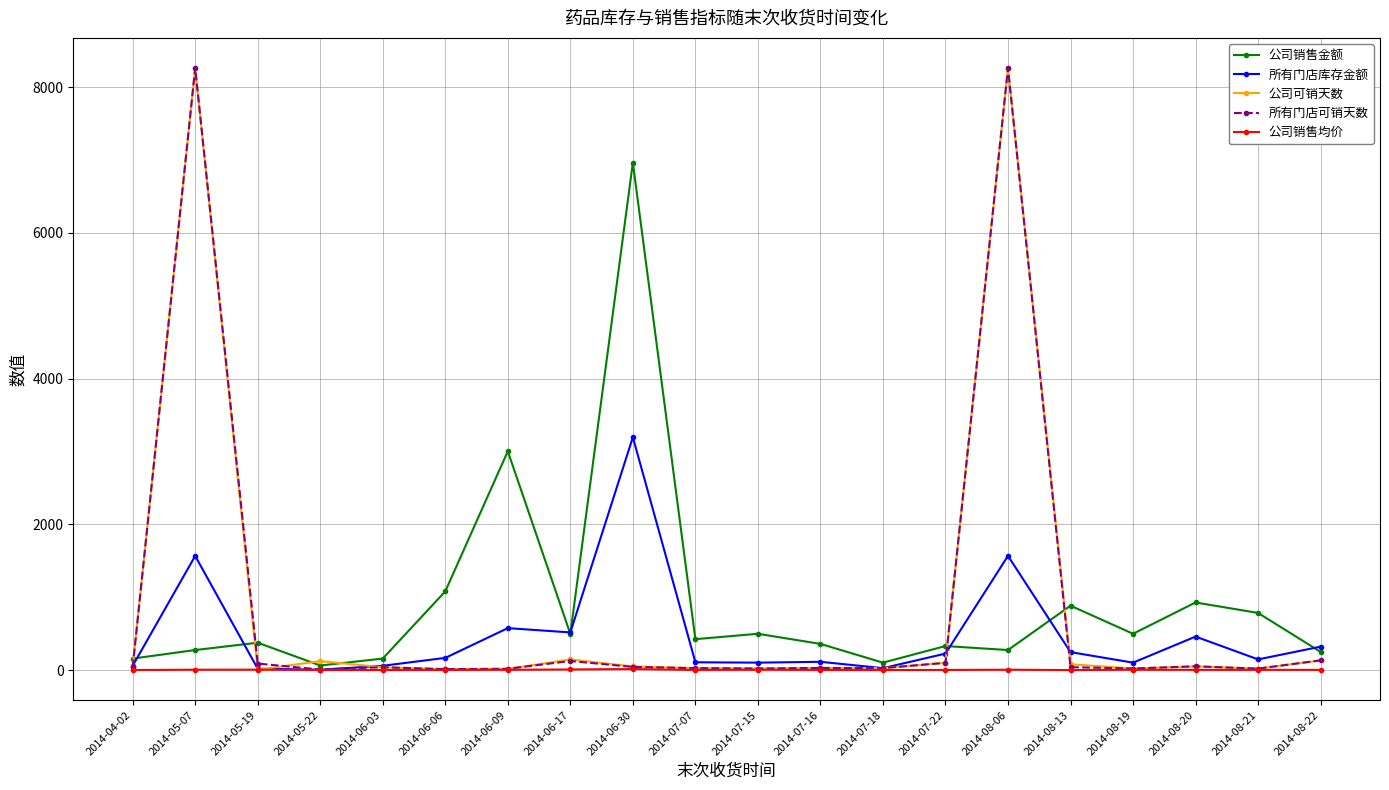

Is it true that 所有门店库存金额 equals 147.2 at 2014-08-21?

True